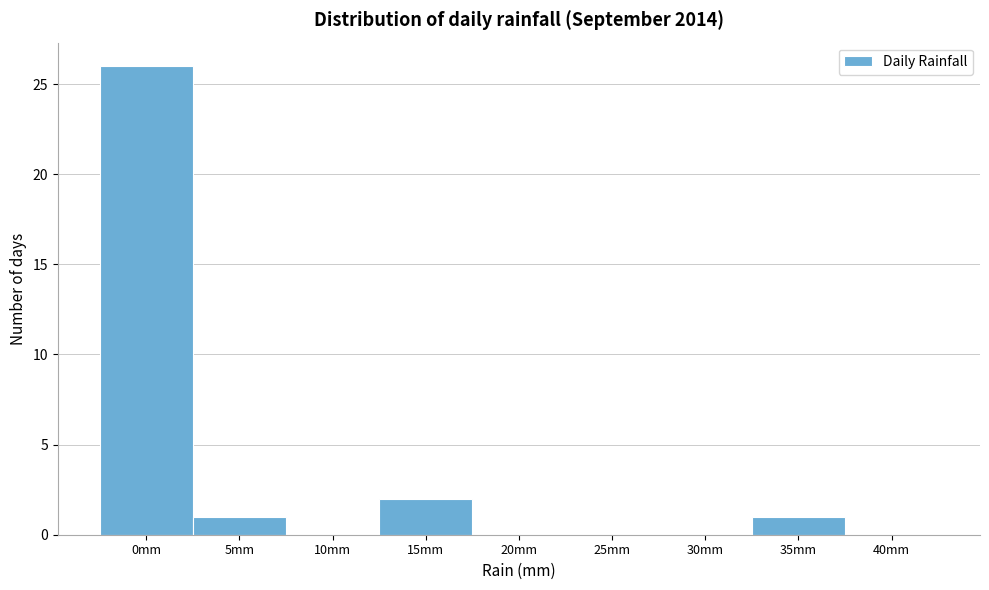

Reading left to right, list all the values displayed in this chart.

0mm=26	5mm=1	10mm=0	15mm=2	20mm=0	25mm=0	30mm=0	35mm=1	40mm=0